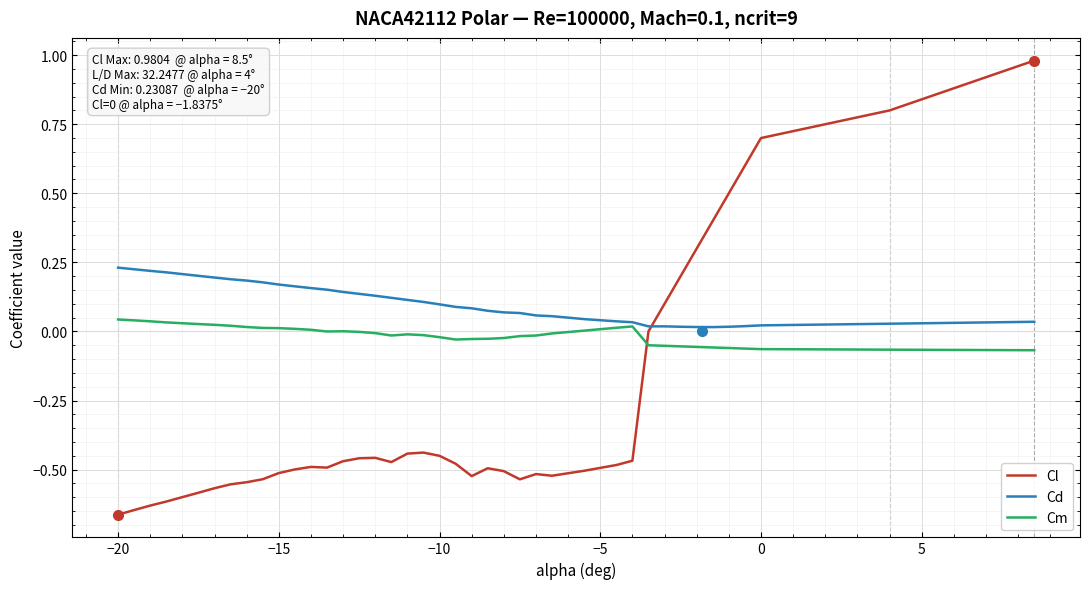

Which series has the widest spread of values?

Cl